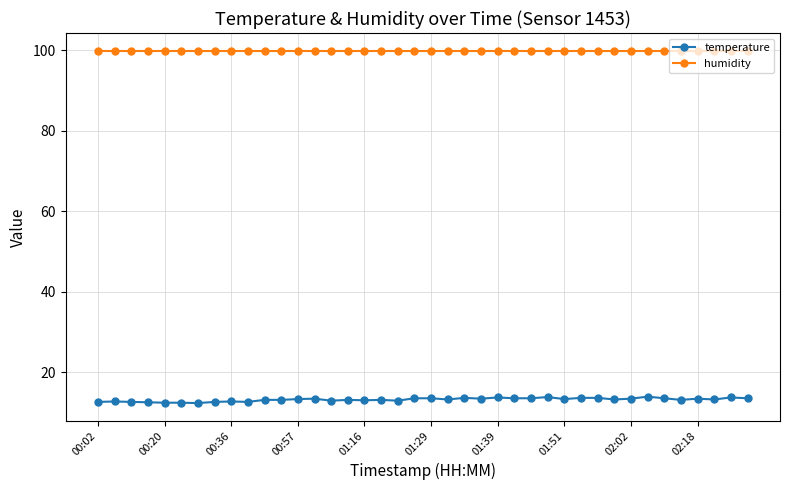

At how many categories does at least one series exceed 35?

40